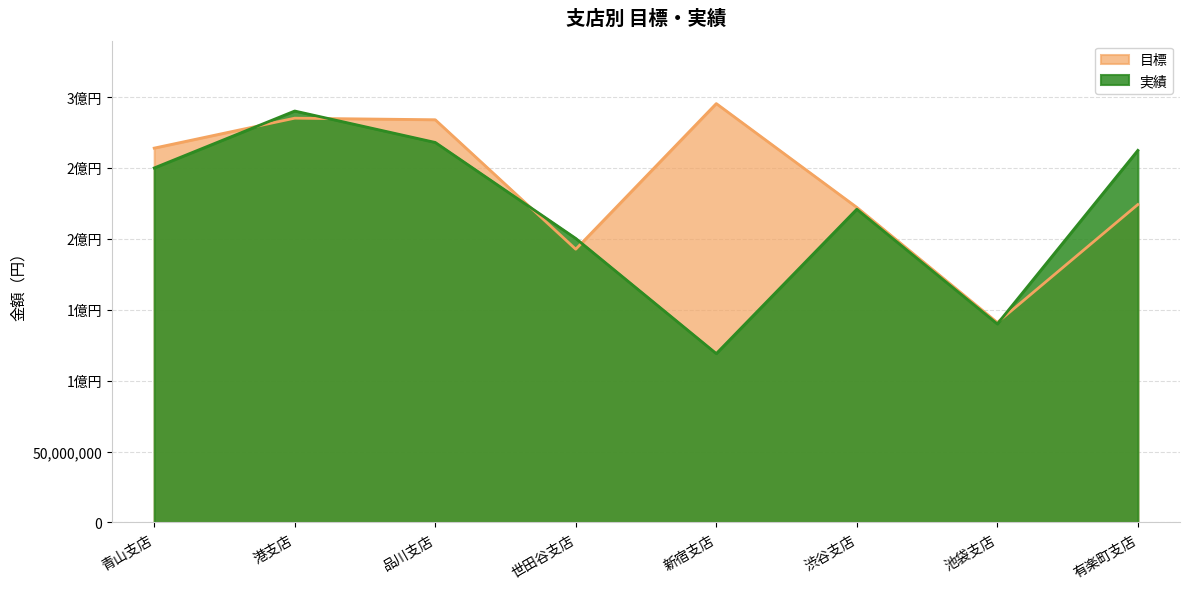

How many times do 目標 and 実績 cross each other?

5